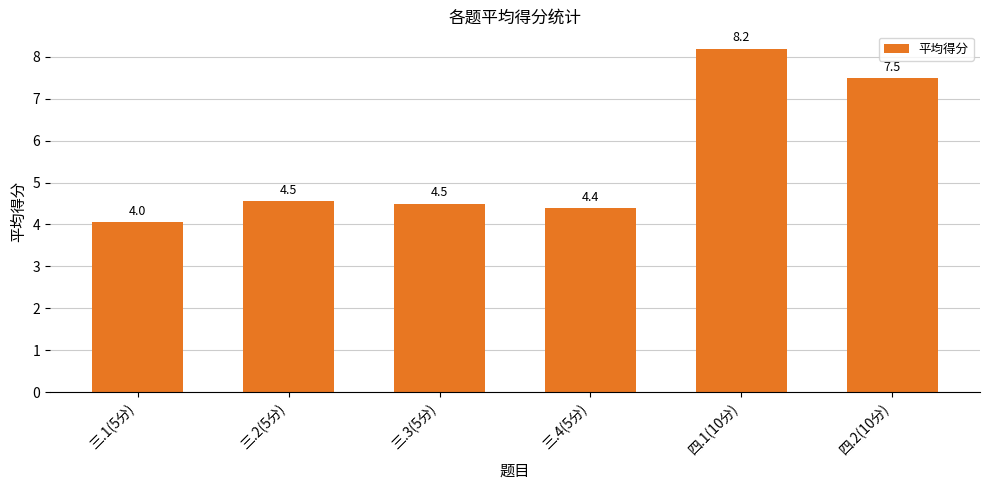

The chart shows a value of 4.5 at 三.2(5分). True or false?

True